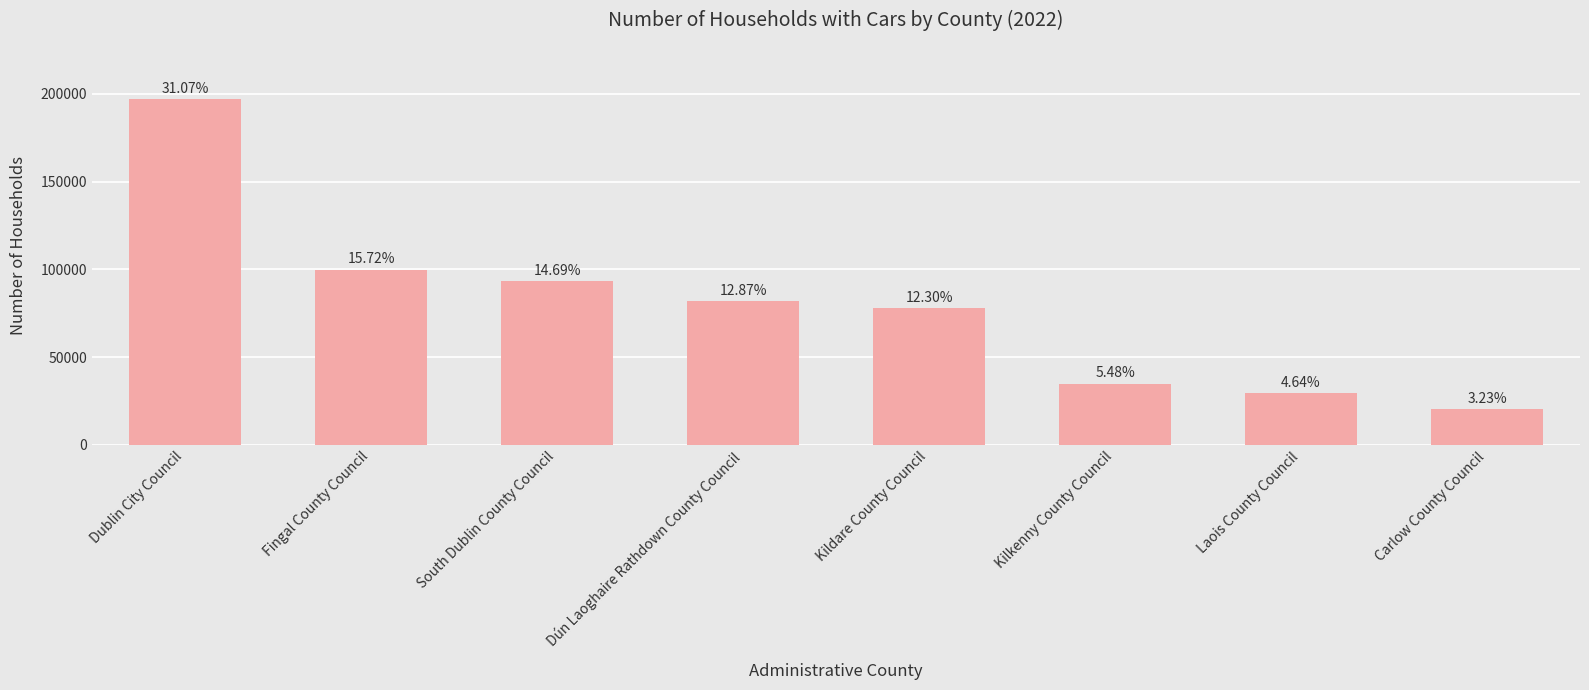

Rank the categories by value from lowest to highest.

Carlow County Council, Laois County Council, Kilkenny County Council, Kildare County Council, Dún Laoghaire Rathdown County Council, South Dublin County Council, Fingal County Council, Dublin City Council